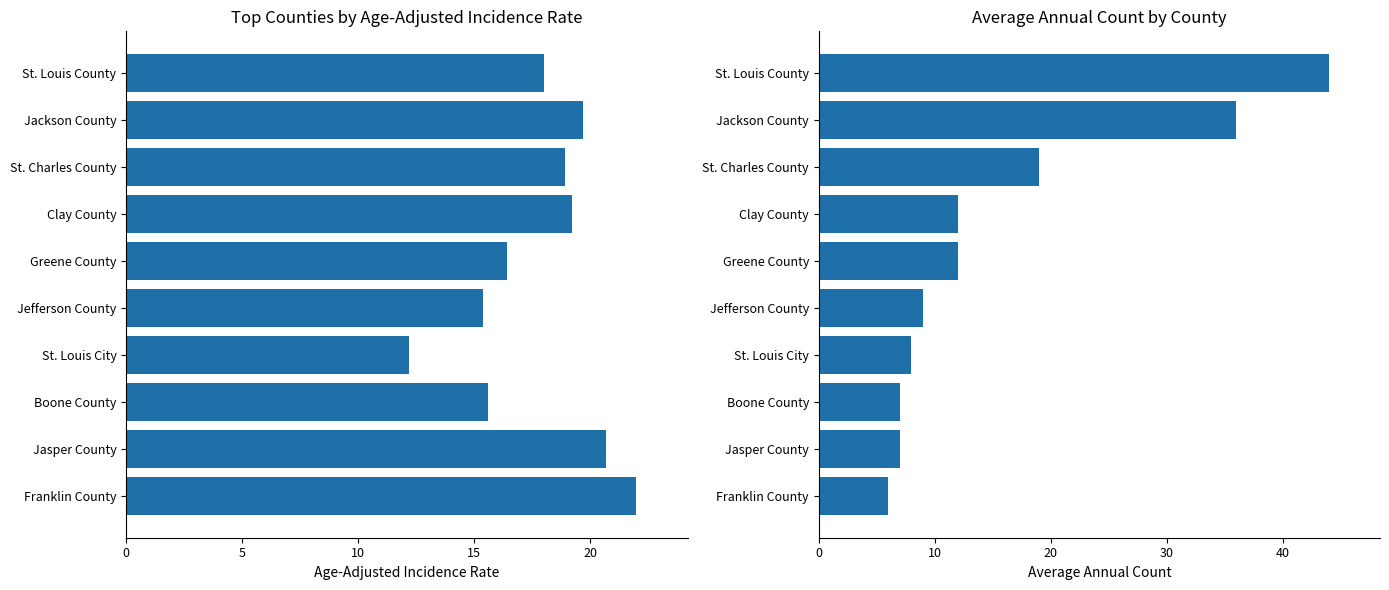

Reading left to right, list all the values displayed in this chart.

Age-Adjusted Incidence Rate: 18.0	19.7	18.9	19.2	16.4	15.4	12.2	15.6	20.7	22.0
Average Annual Count: 44.0	36.0	19.0	12.0	12.0	9.0	8.0	7.0	7.0	6.0